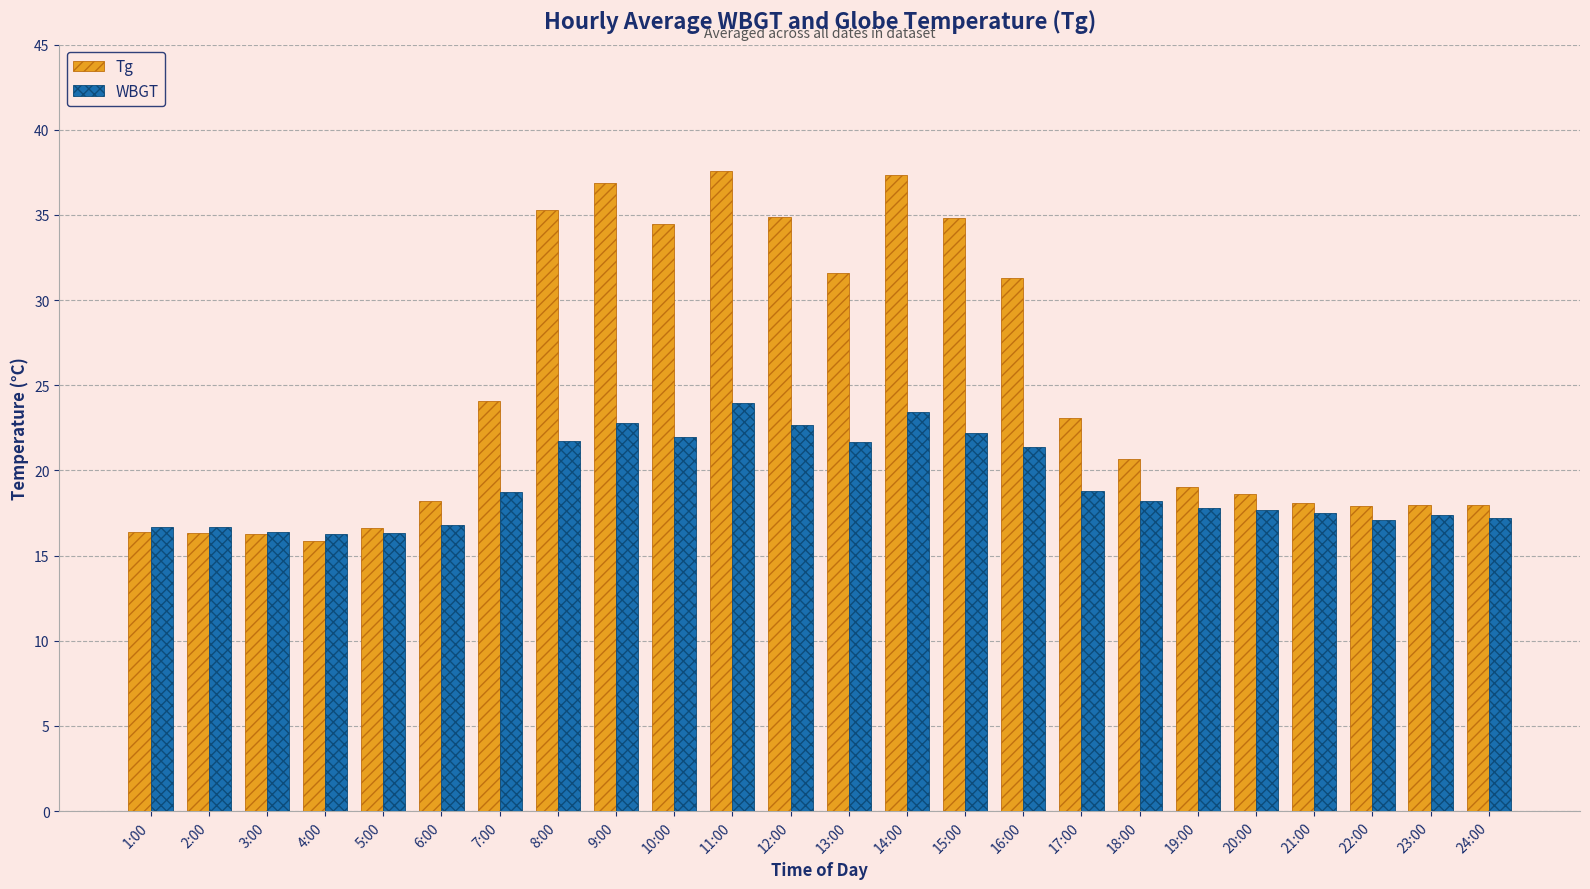

What is the average value of the Tg series?

24.6